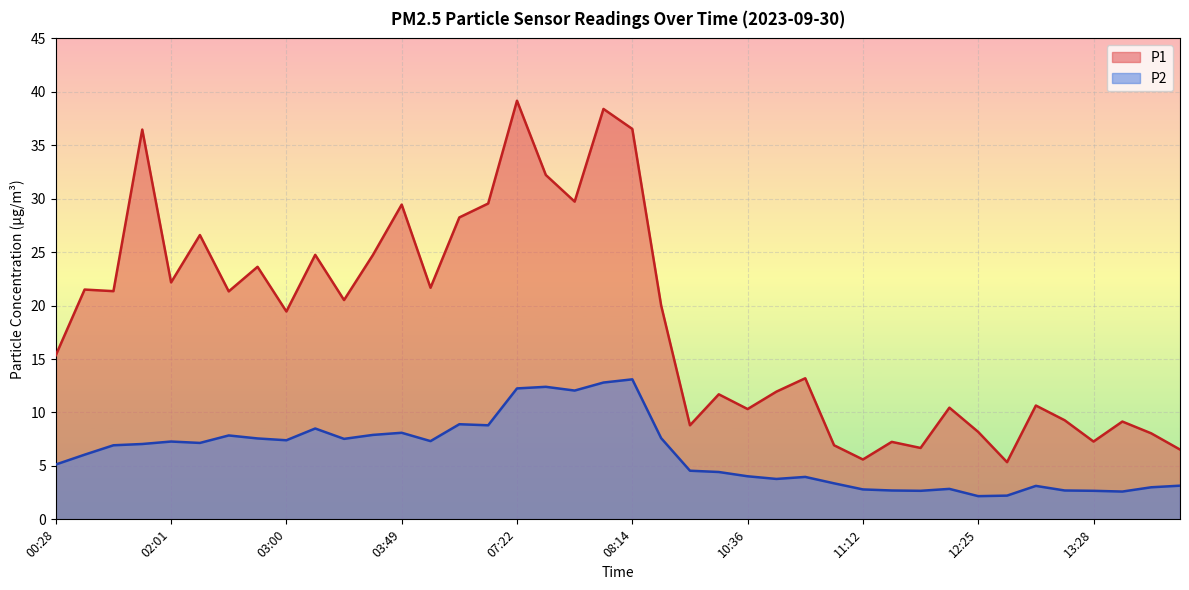

What is the difference between the maximum and minimum values in the P1 series?

33.8